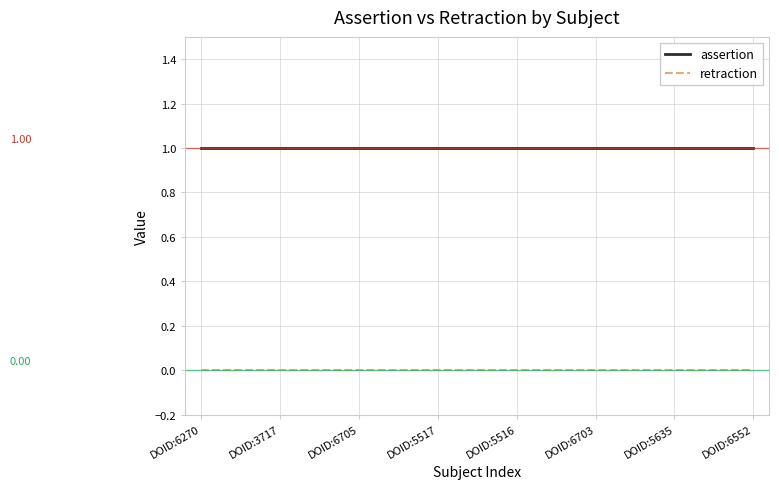

What is the spread (max minus min) of values at DOID:6705?

1